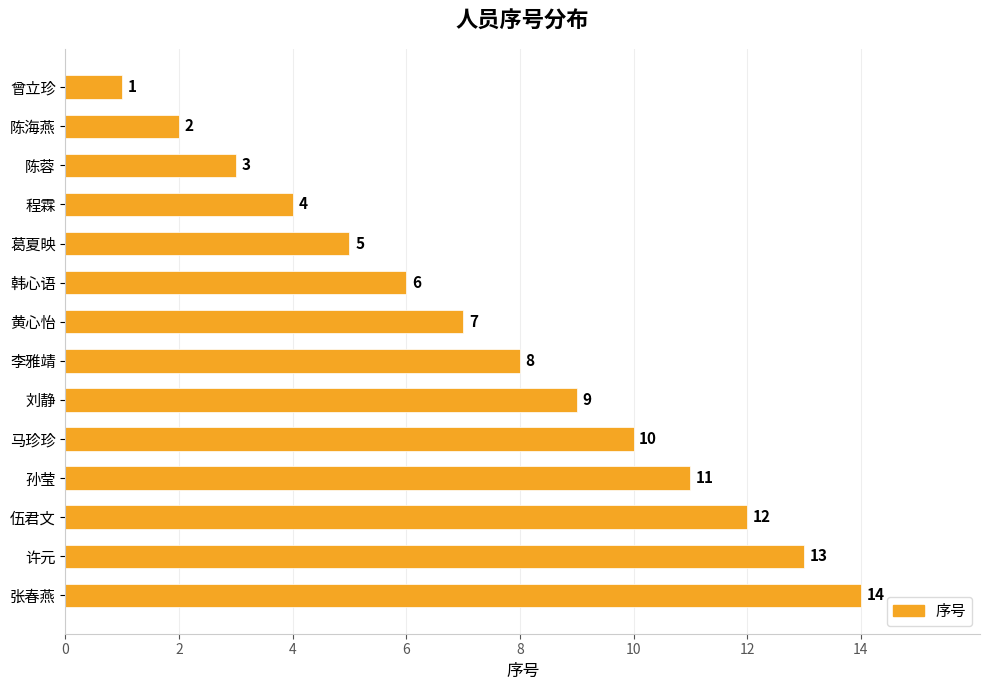

What is the difference between the second highest and second lowest values?

11